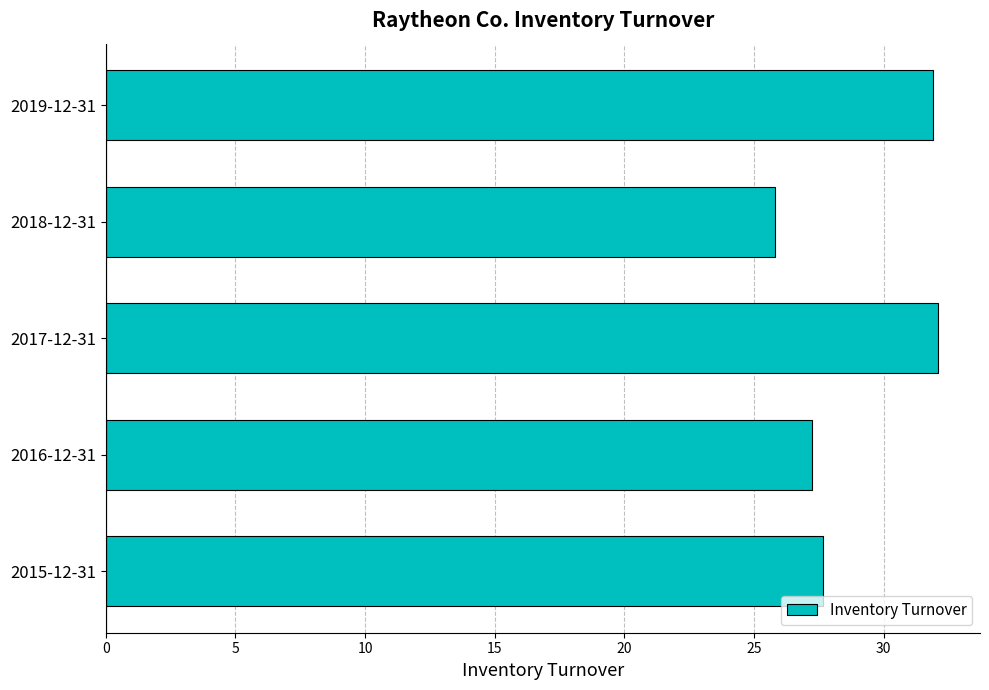

Count the number of data series in this chart.

1